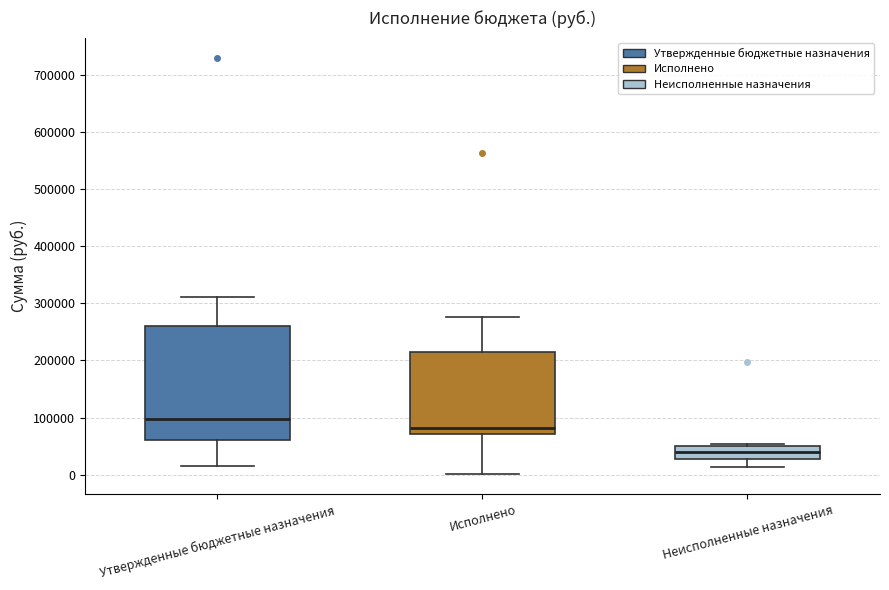

Which box's median line is the lowest?

Неисполненные назначения